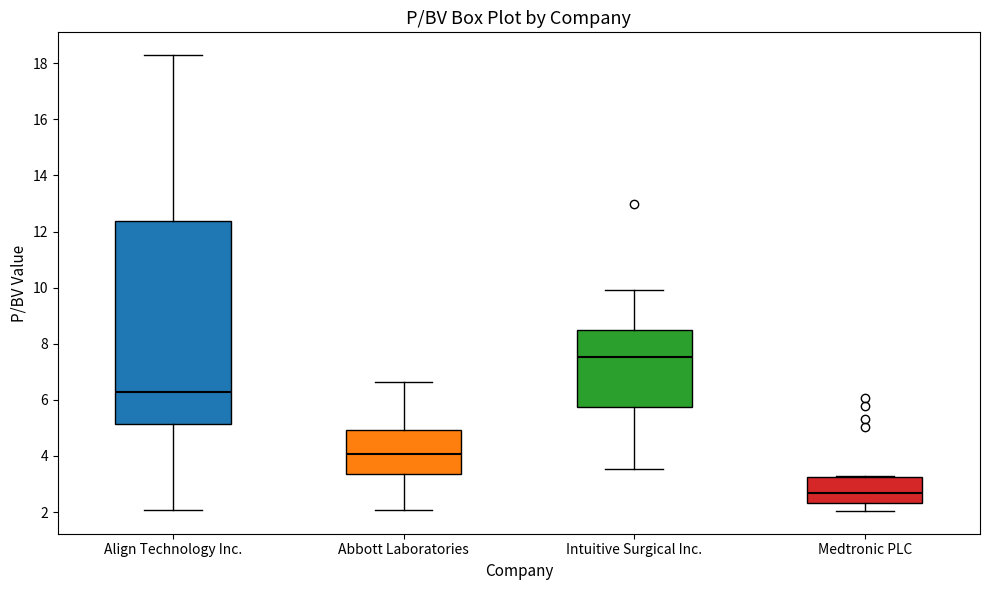

Which box's median line is the lowest?

Medtronic PLC